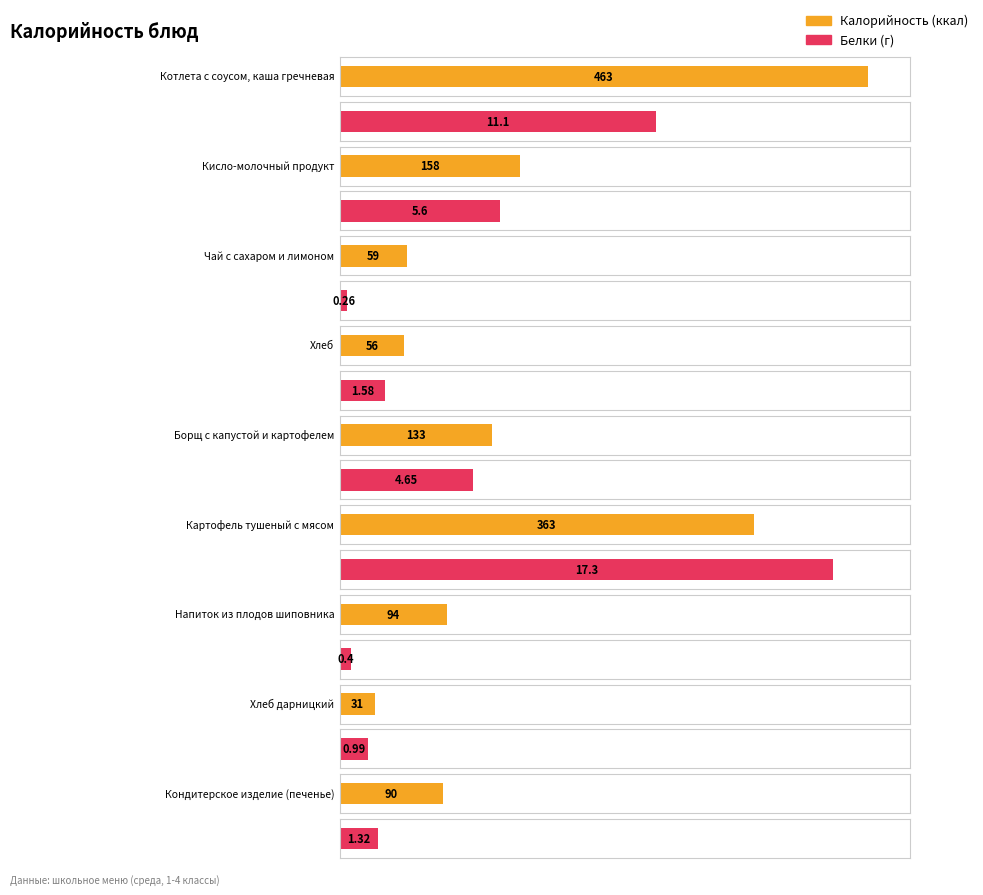

What is the approximate value of Белки at Хлеб дарницкий?

1.0